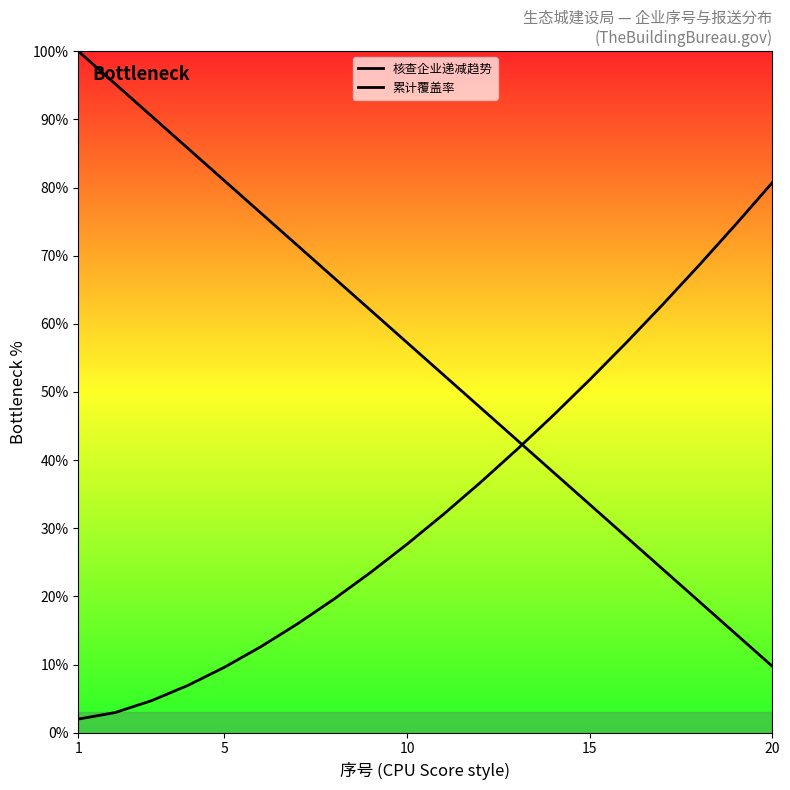

How many lines are shown in the chart?

2